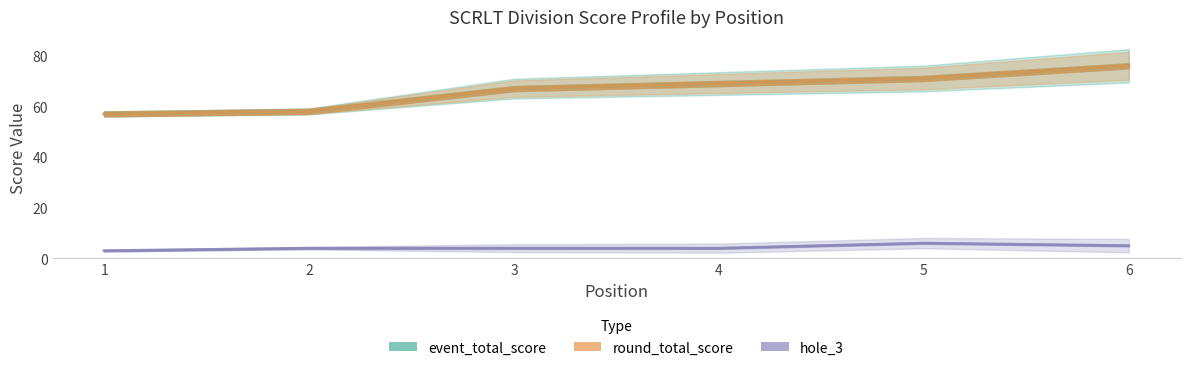

True or false: hole_3 and event_total_score intersect in this chart.

False